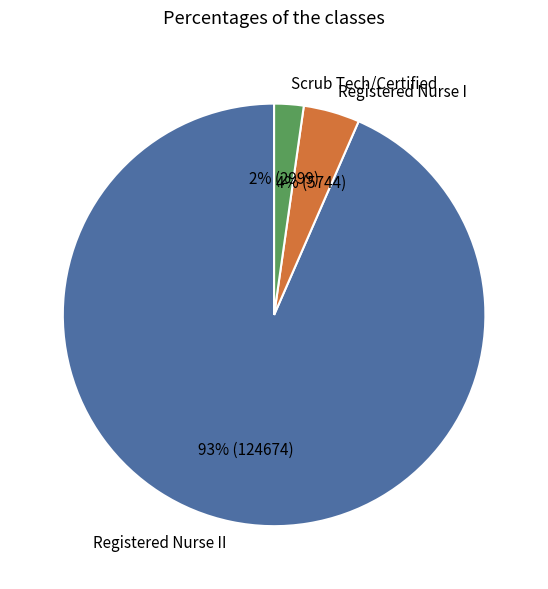

Combined, do Registered Nurse I and Registered Nurse II account for over 50%?

Yes